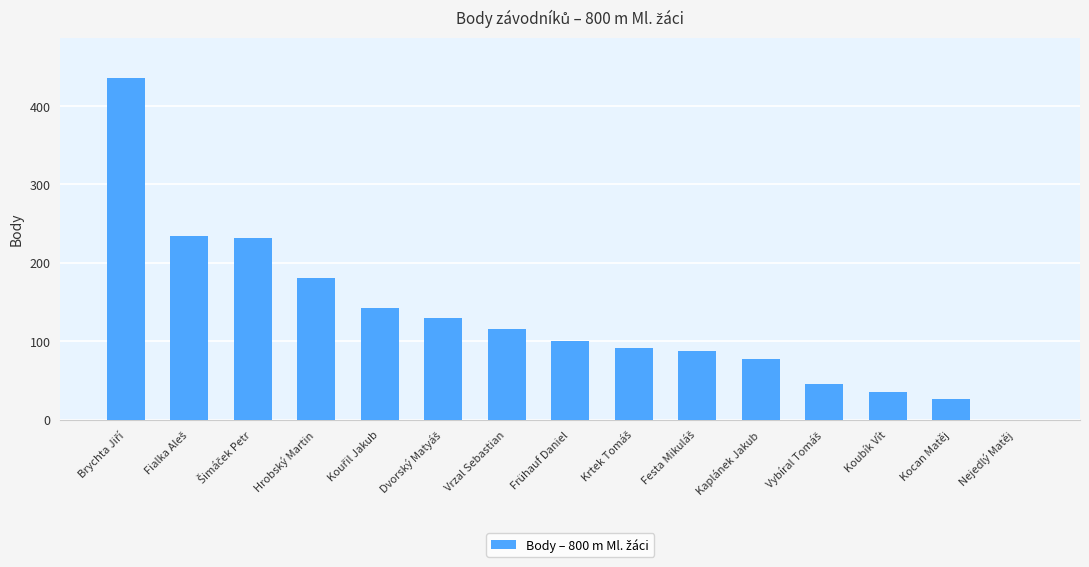

True or false: the data shows 0 at Nejedlý Matěj.

True